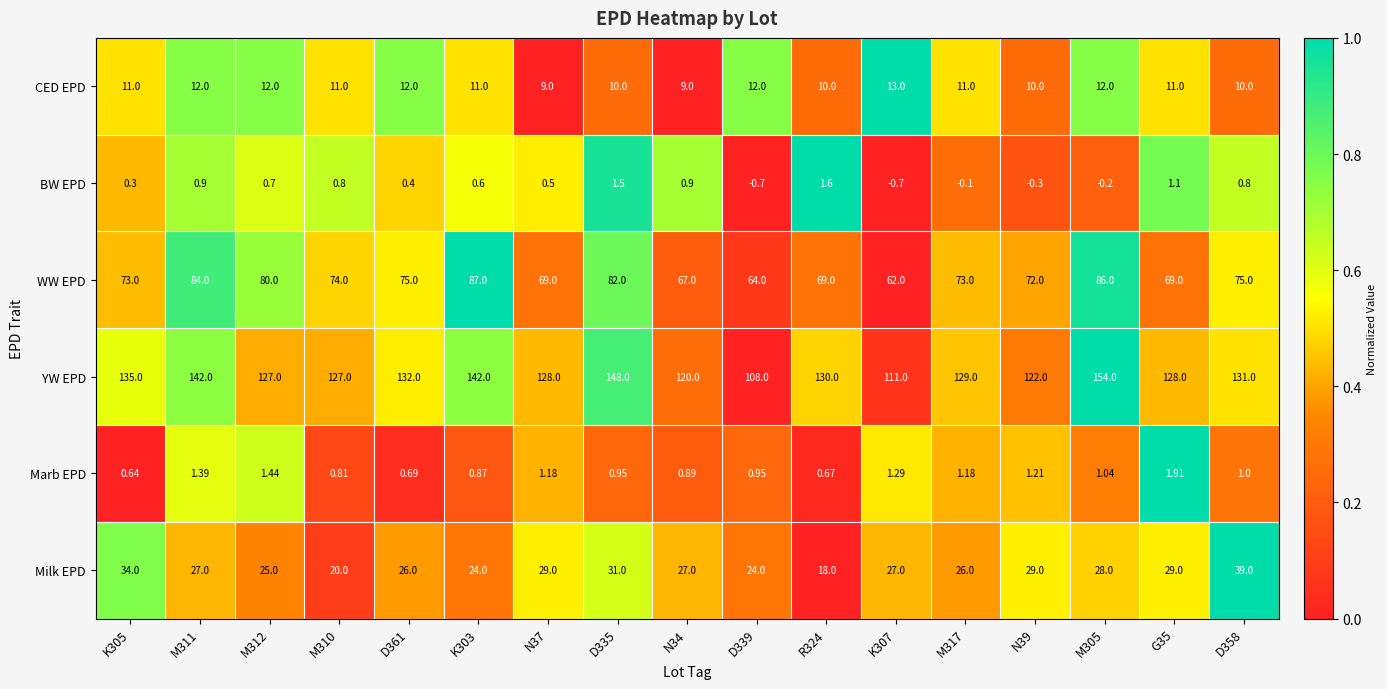

Between M311 and N37, which series saw the biggest shift?

WW EPD